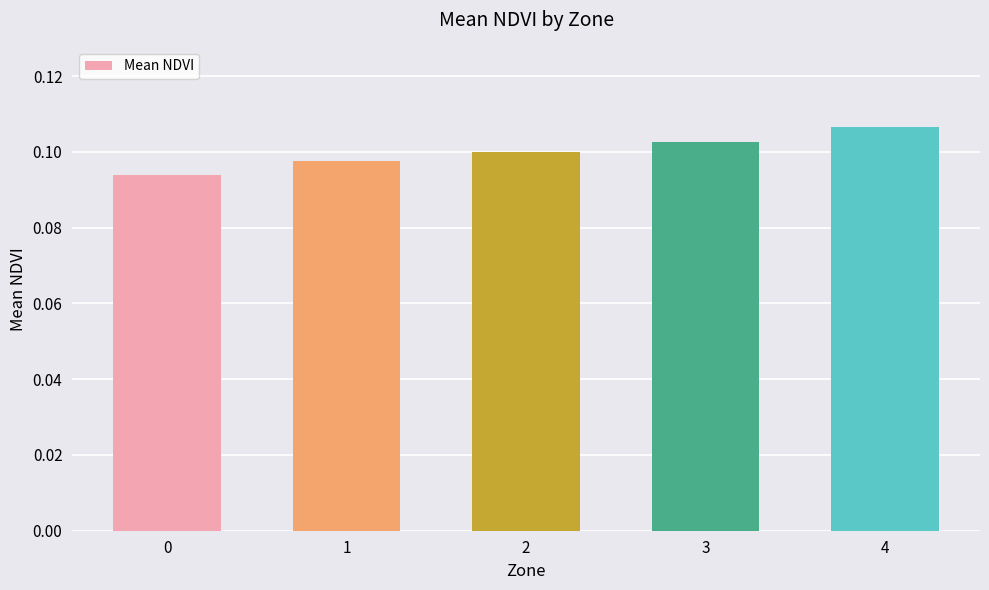

How many series are shown in this chart?

1